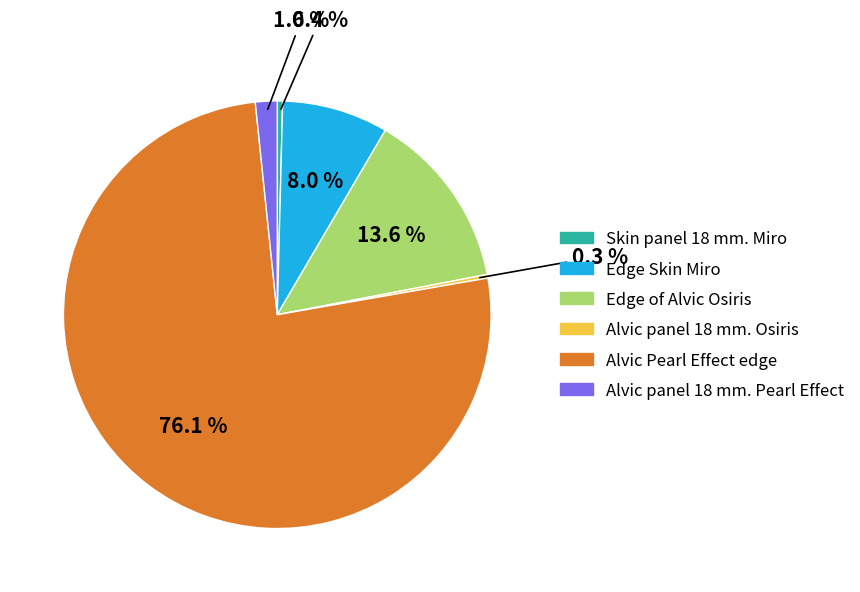

Which slice is the largest?

Alvic Pearl Effect edge